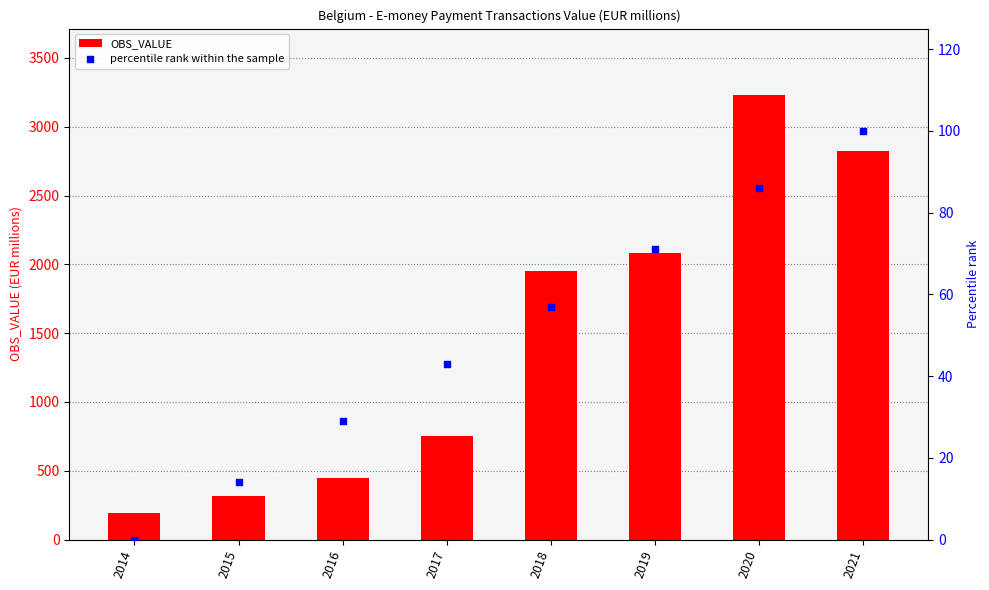

What is the total value across all series at 2015?

328.7